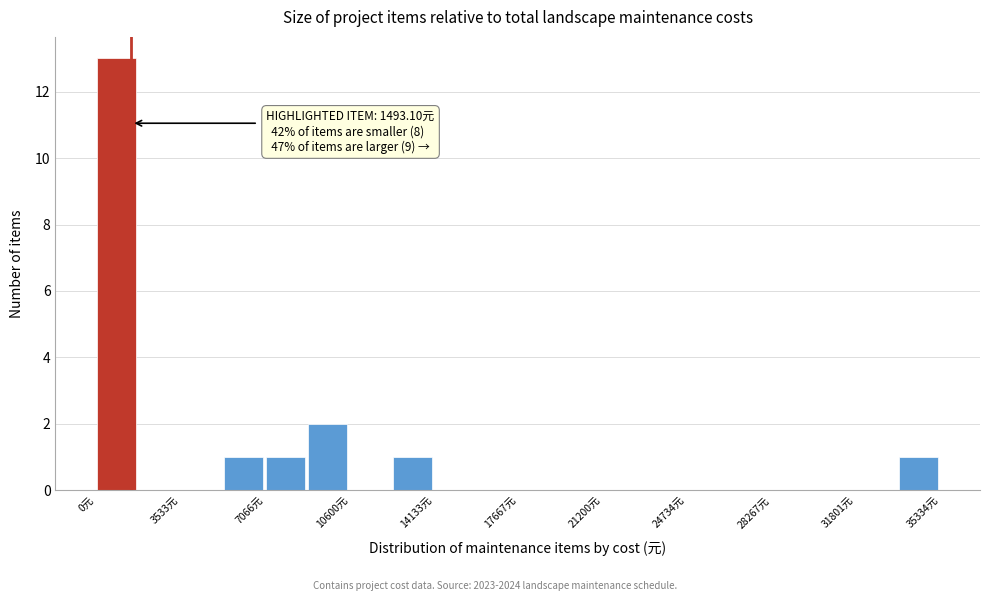

Around what value on the x-axis is the tallest bar? Give the approximate position of its centre, as read against the axis.

1000